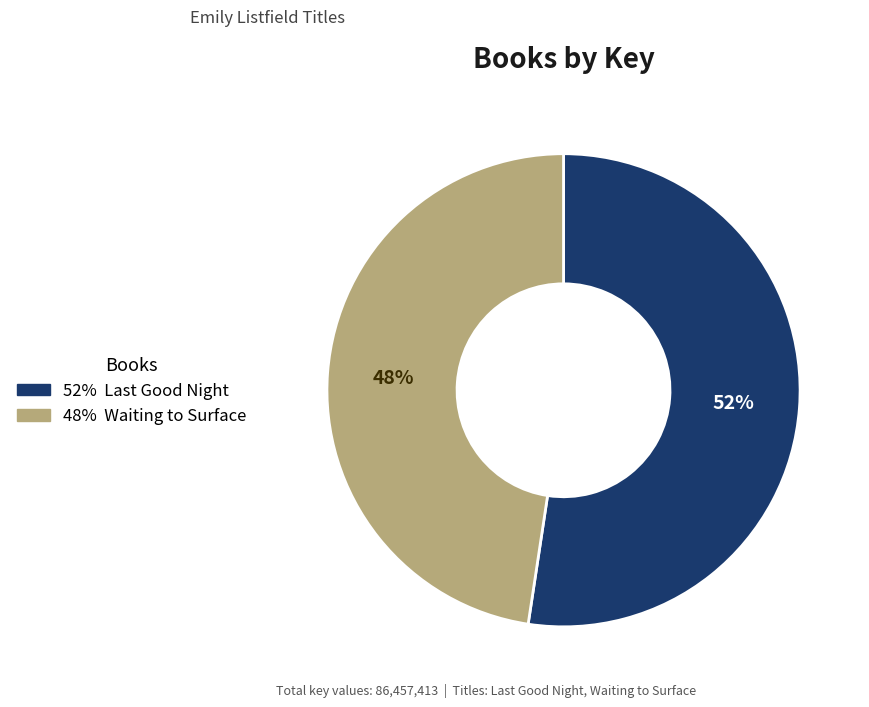

Is there a majority slice in this chart?

Yes